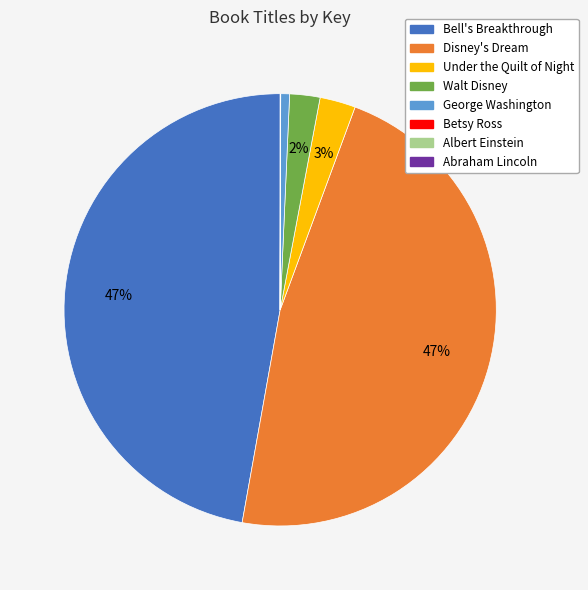

Is it true that George Washington is 15% of the pie?

False